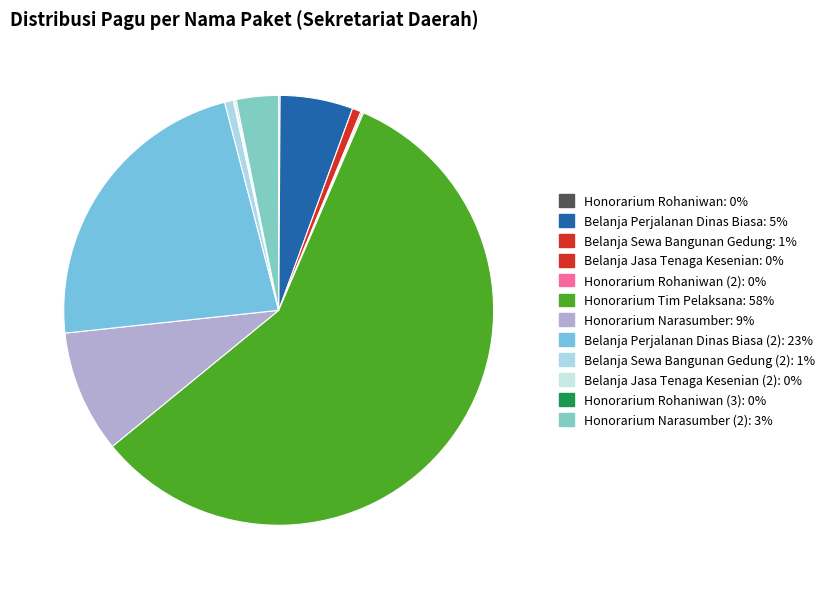

What is the change in value from Belanja Perjalanan Dinas Biasa to Honorarium Rohaniwan (3)?

-20250000